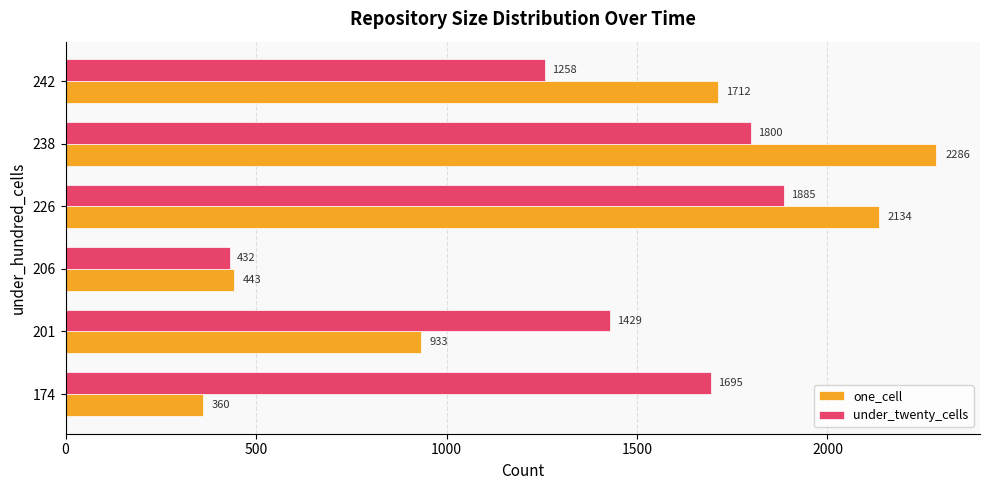

Which series has the widest spread of values?

one_cell